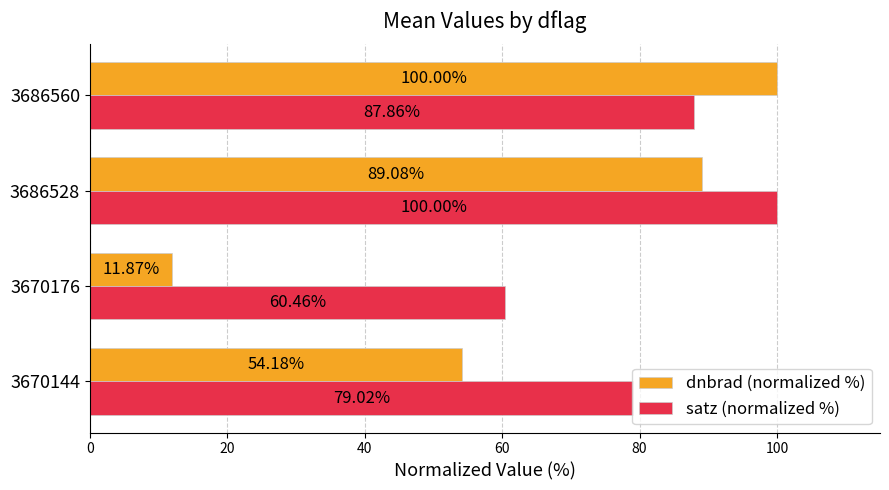

What is the spread (max minus min) of values at 3670144?

24.8